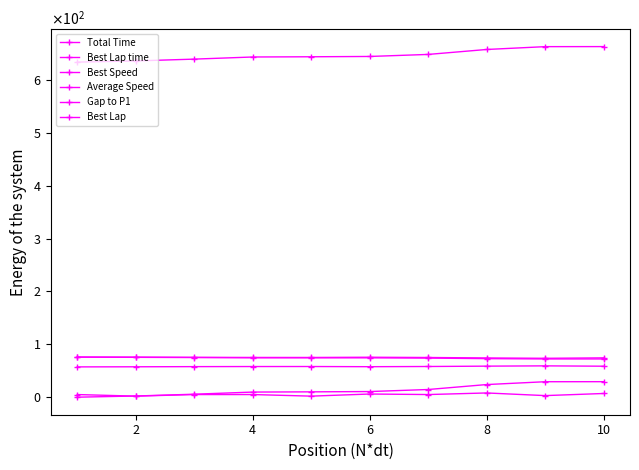

Which category has the lowest value in the Average Speed series?

10